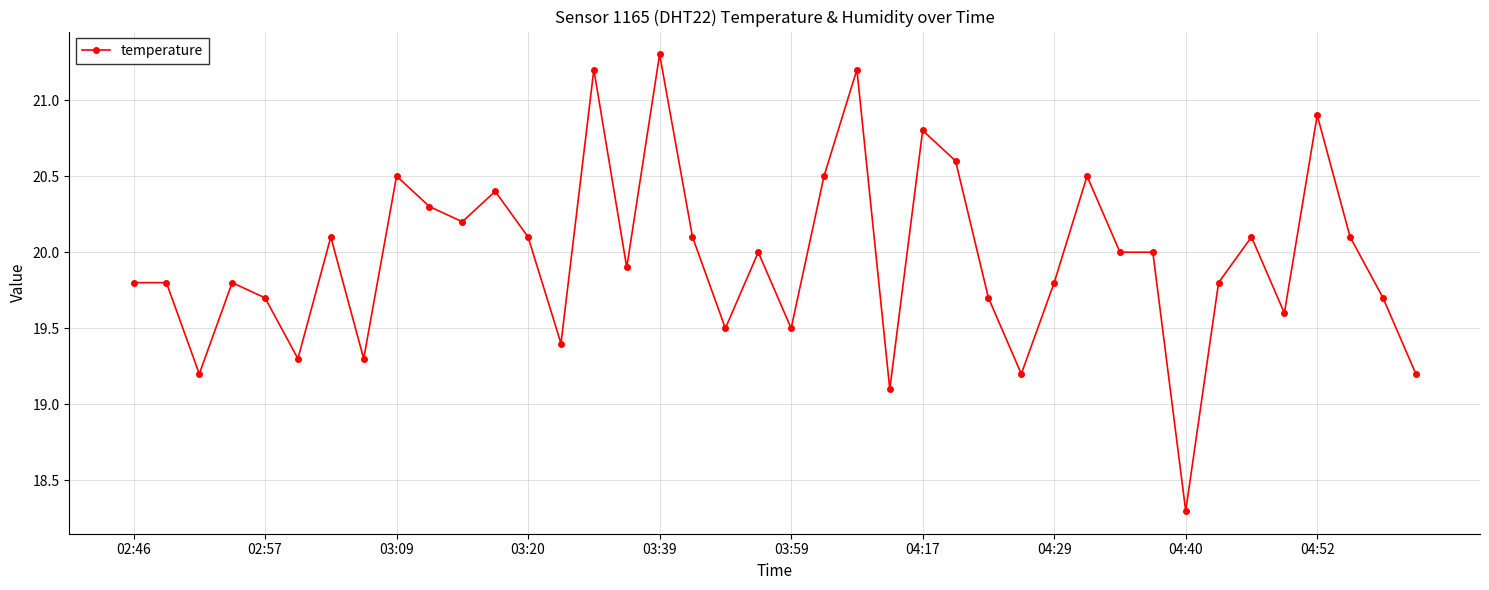

What is the greatest value displayed?

21.3